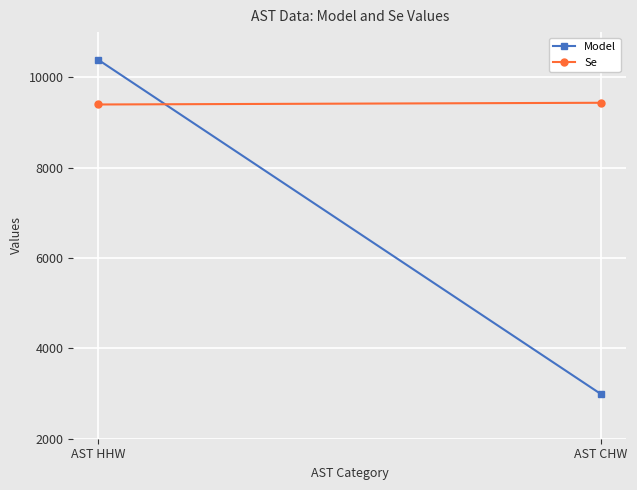

What position from the right is AST CHW?

1